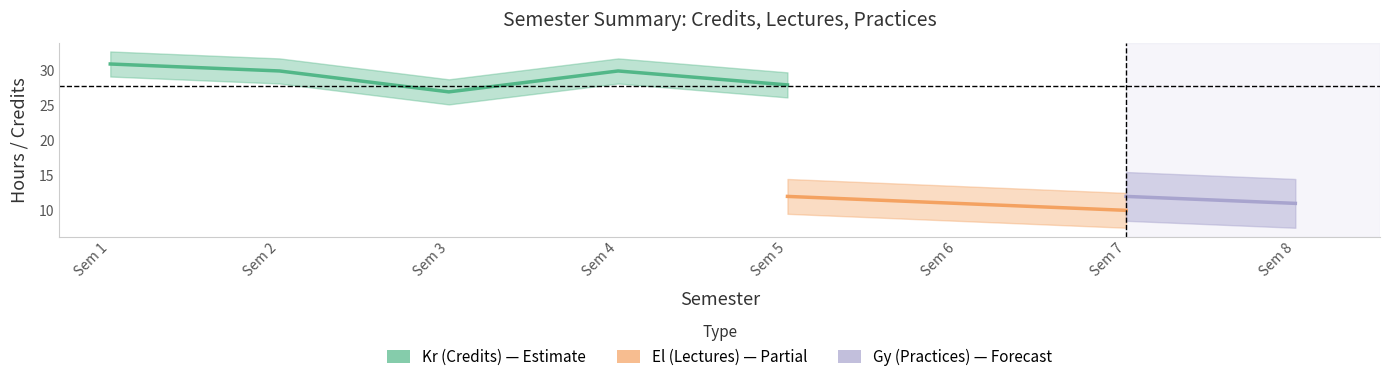

What is the maximum value for Kr?

31